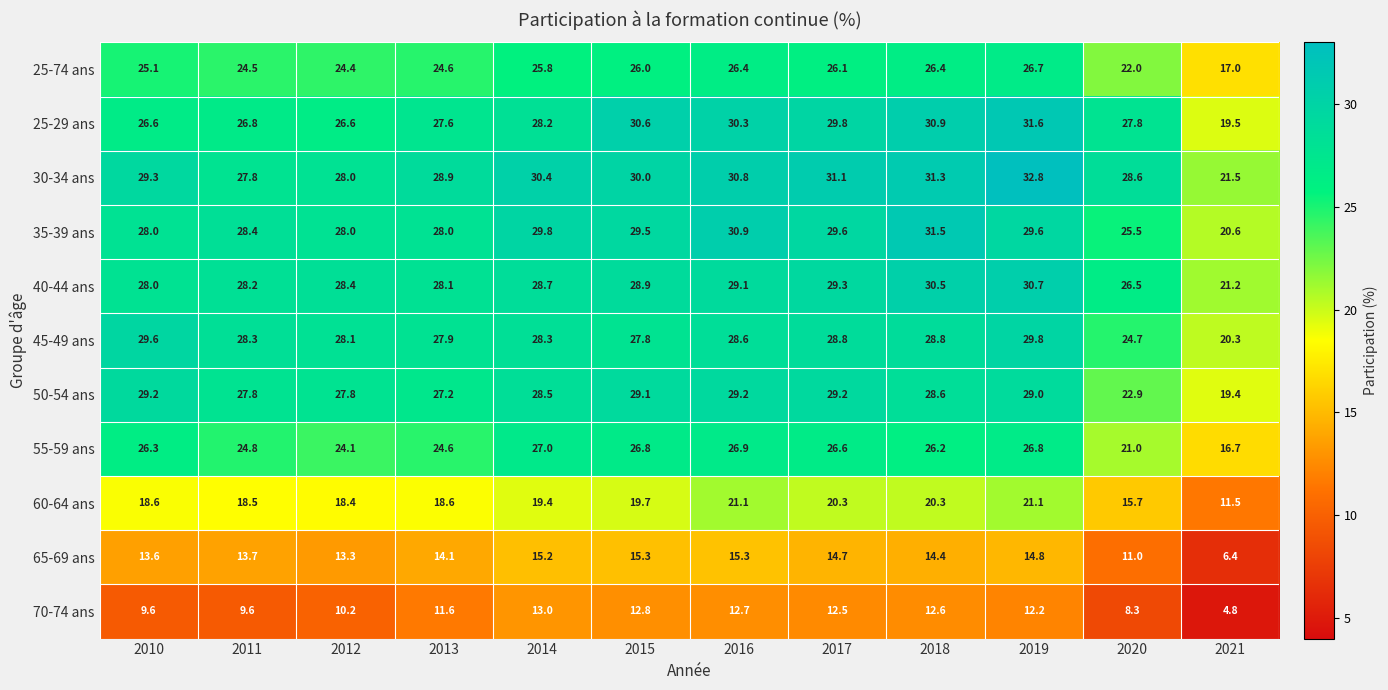

At which label is 40-44 ans closest to 25?

2020